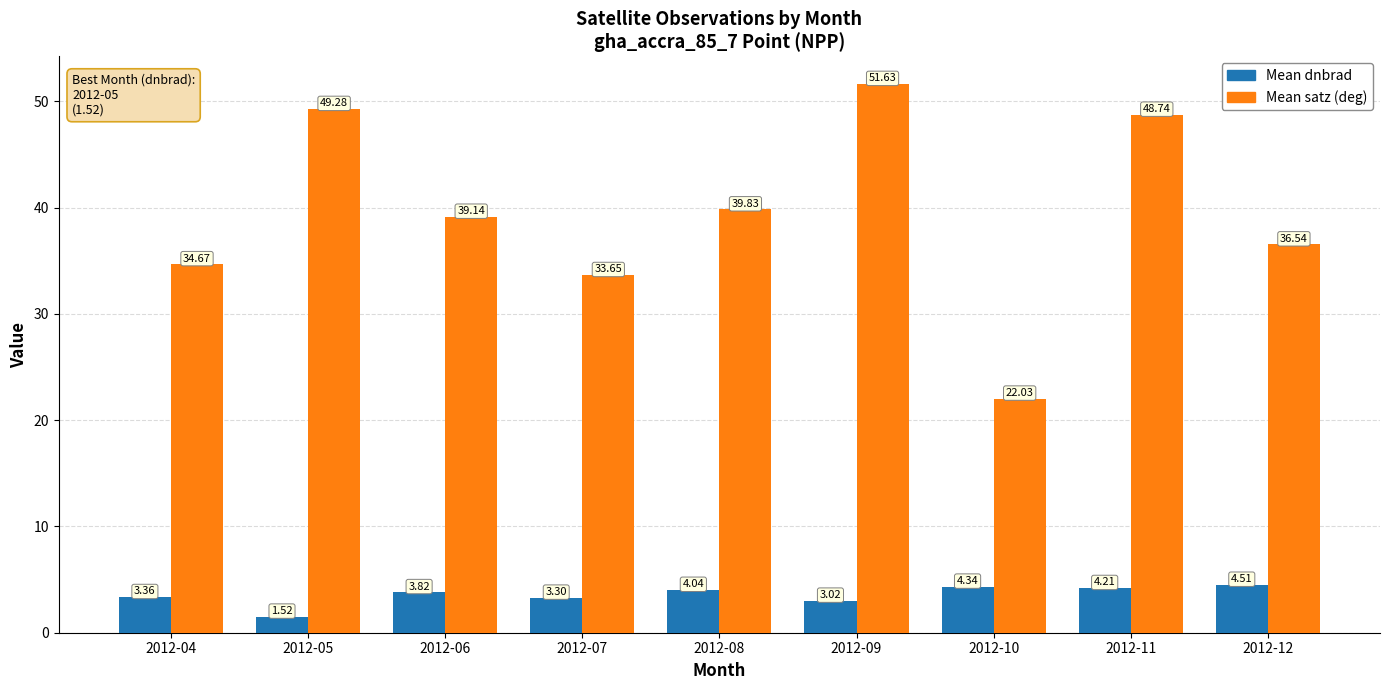

List the series in order of their peak value, highest first.

Mean satz (deg), Mean dnbrad